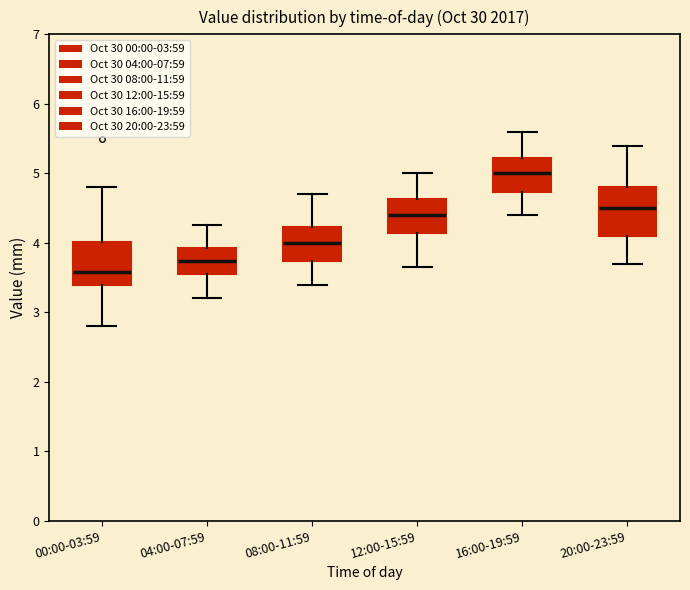

Where does the median line of the box for 00:00-03:59 sit on the y-axis? The values are not printed on the chart, so give them approximately, as read against the axis.

3.6